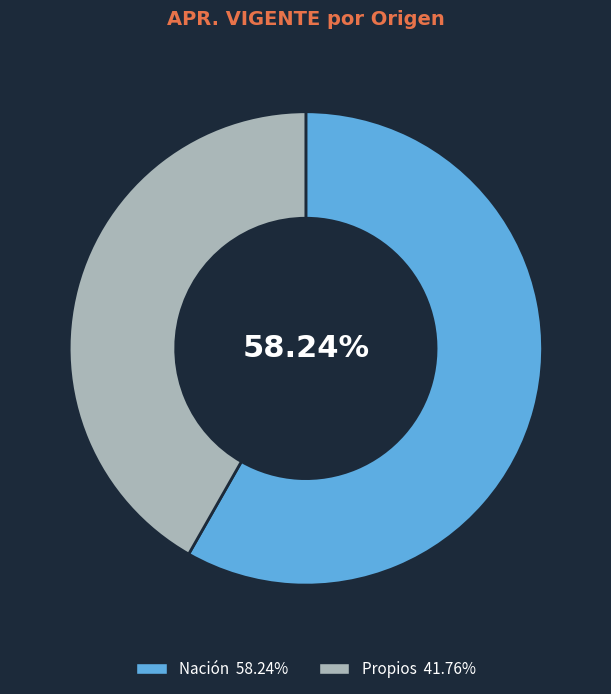

Count the number of slices in the pie.

2